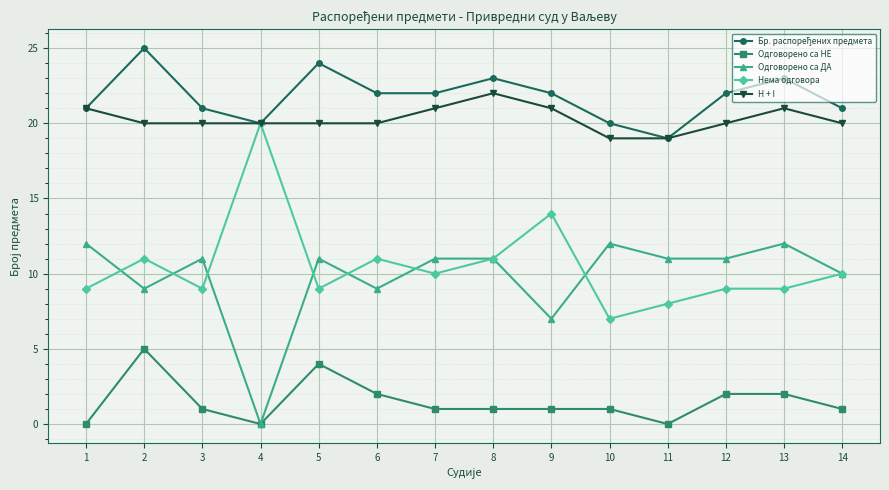

How many values in Одговорено са ДА are above zero?

13